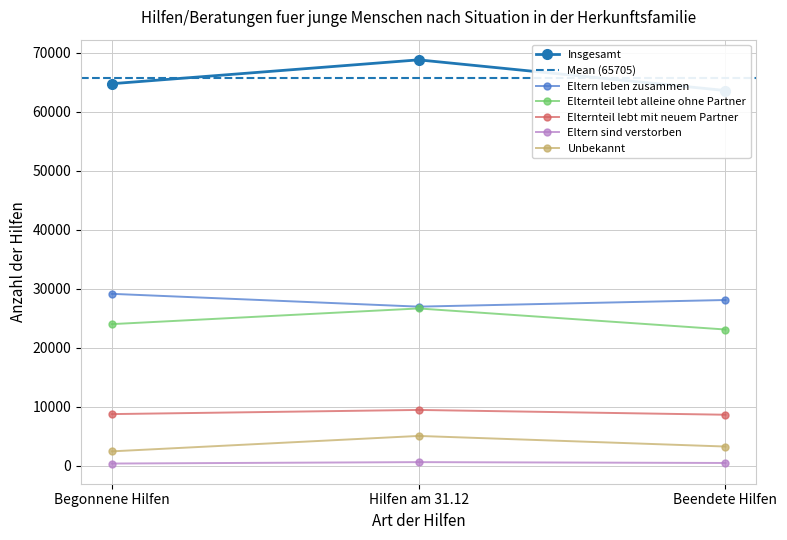

The Eltern leben zusammen series shows 29141 at Begonnene Hilfen. True or false?

True